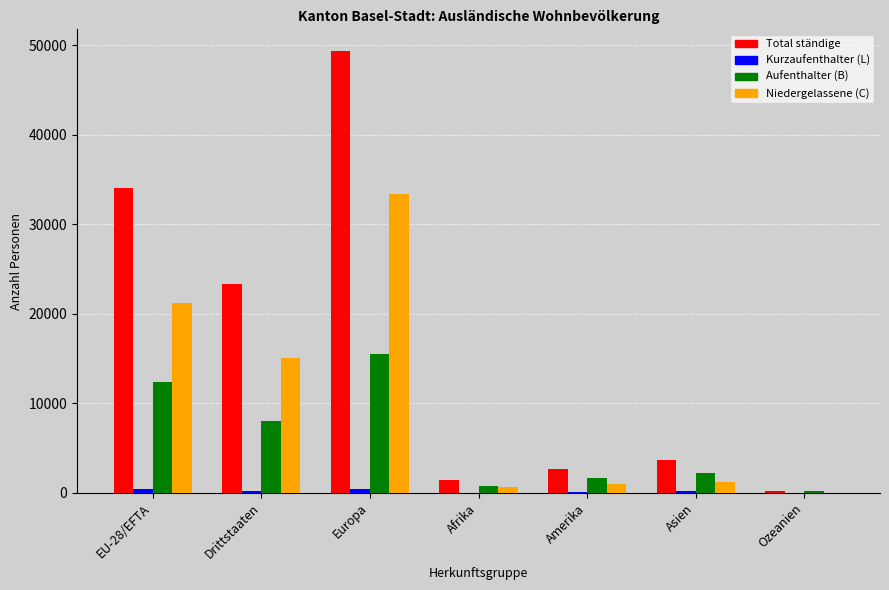

How many groups of bars are there?

7